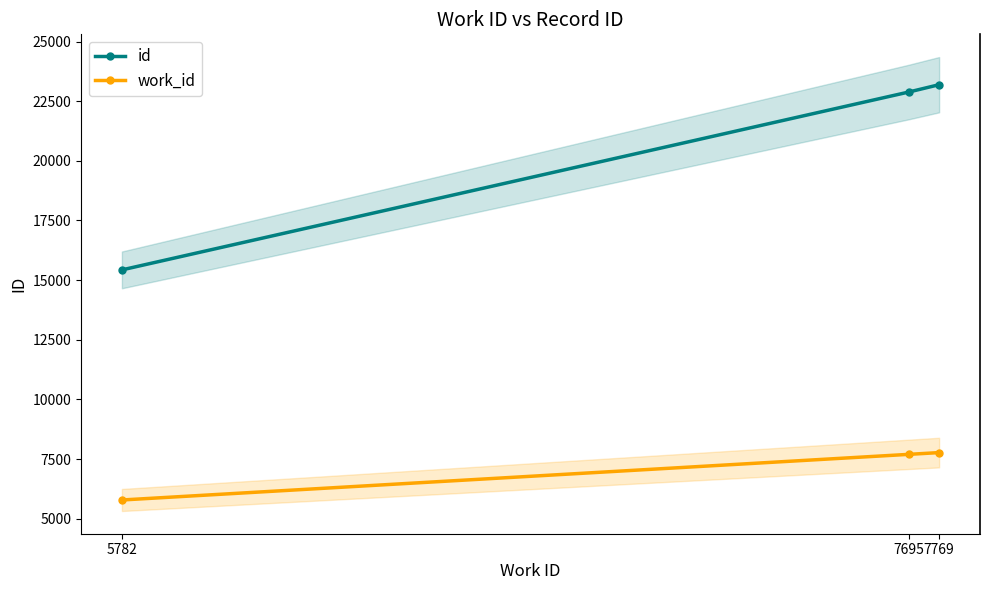

Between 7769 and 7695, which is larger?

7769